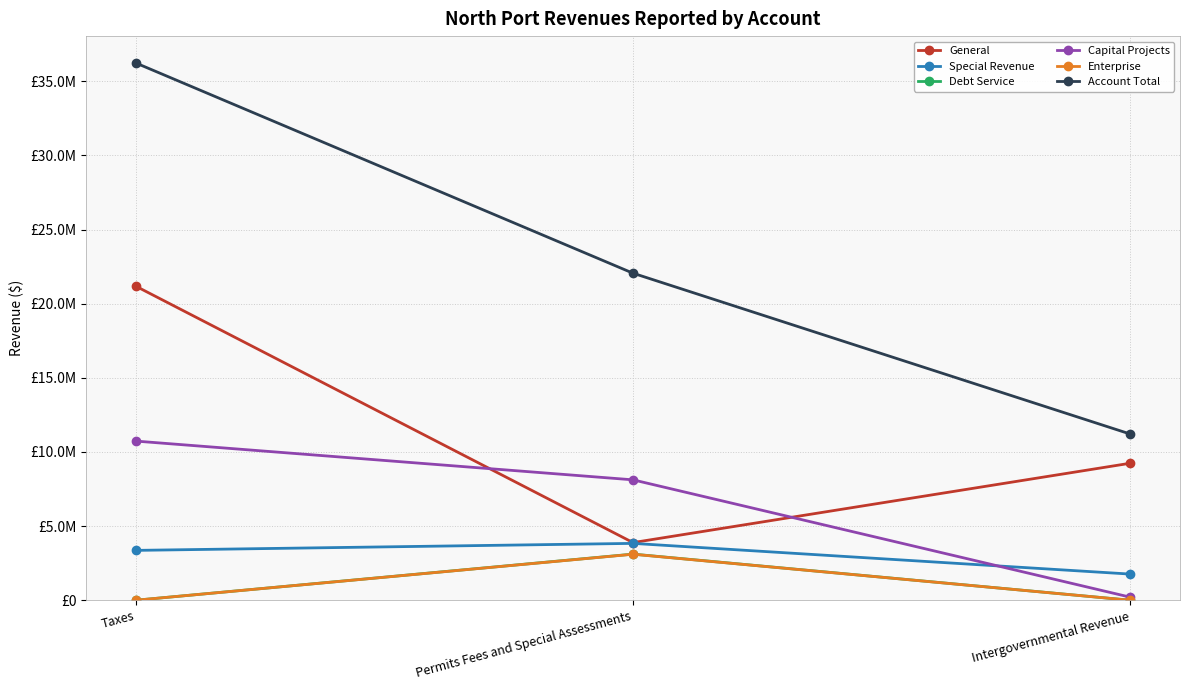

What are all the series names shown in the legend?

General, Special Revenue, Debt Service, Capital Projects, Enterprise, Account Total